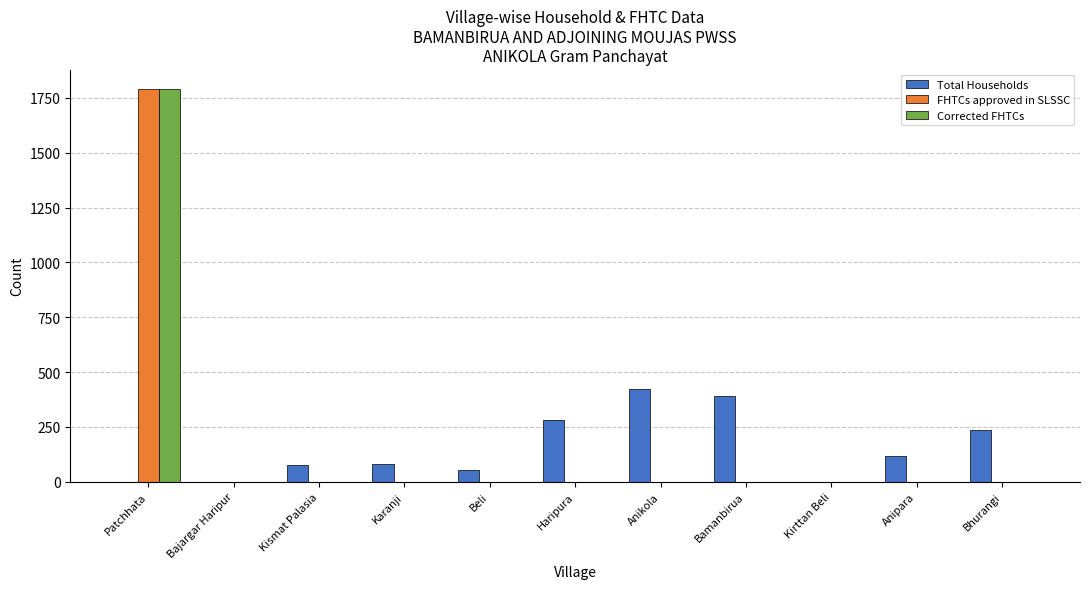

Which series changed the most between Bamanbirua and Kirttan Beli?

Total Households